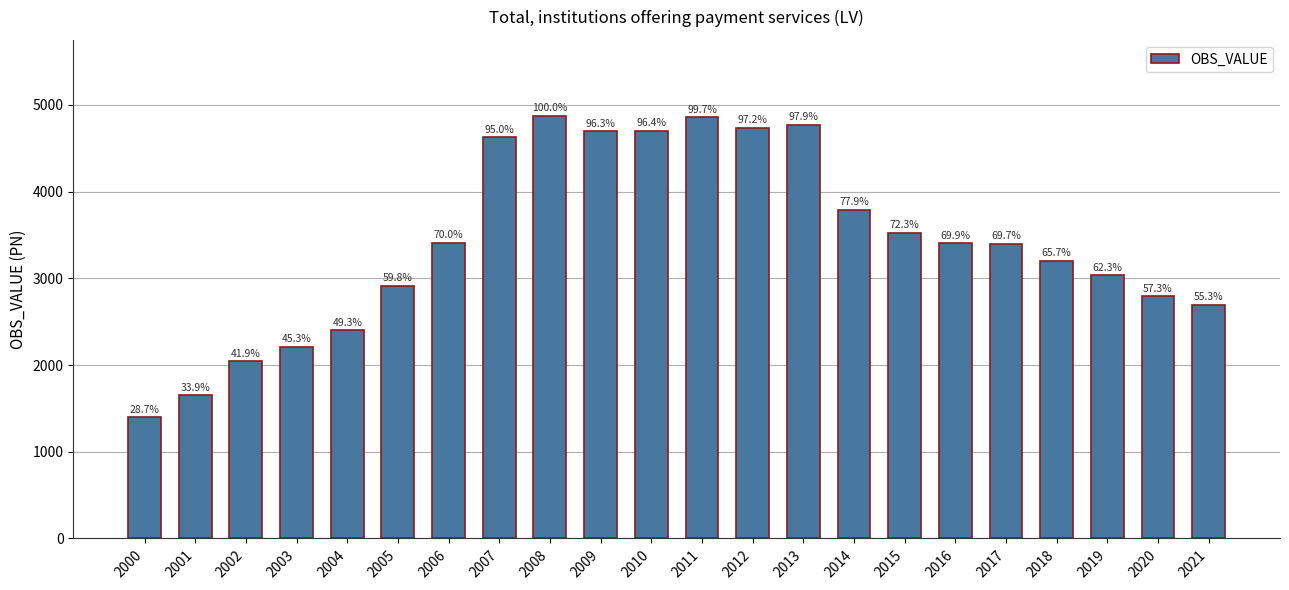

What is the sum of the values at 2006 and 2007?

8038.4